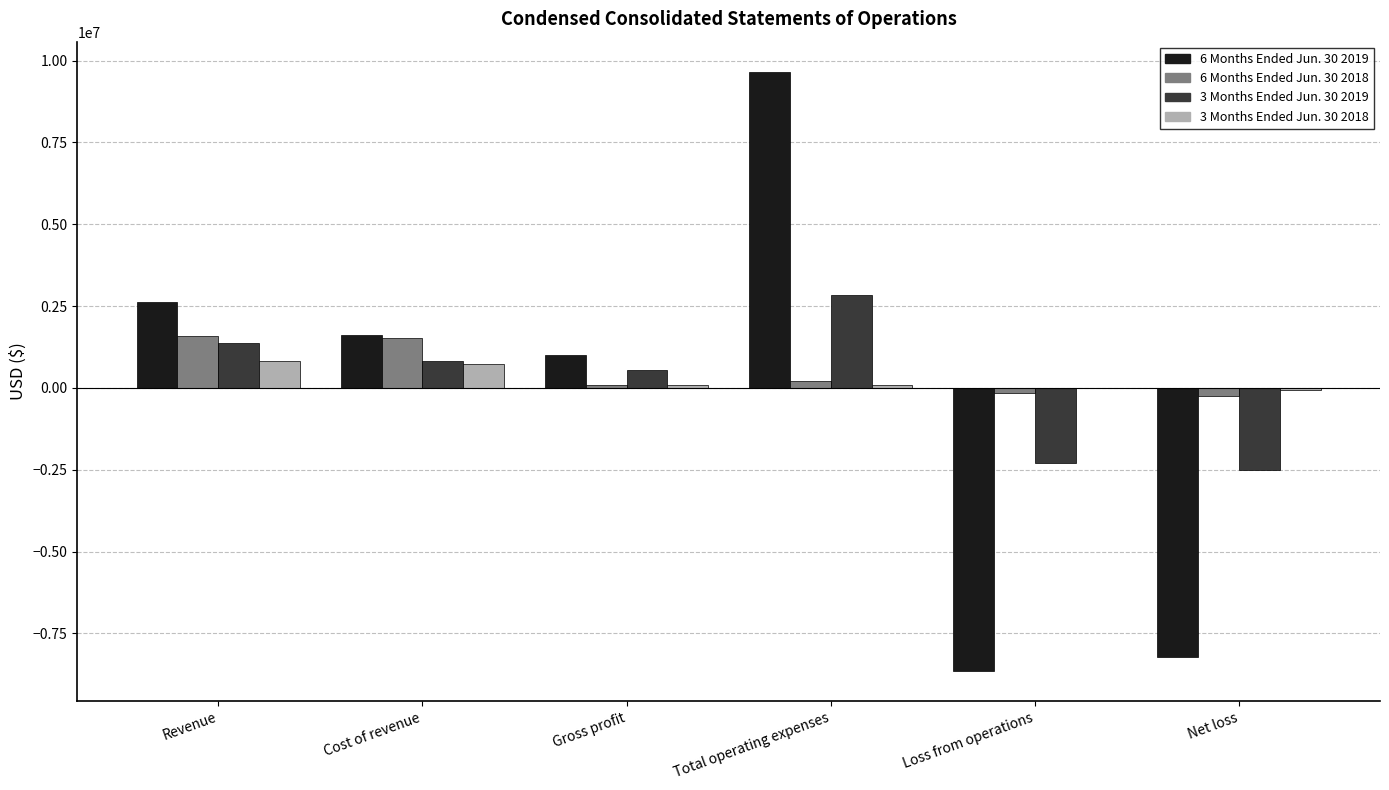

What are all the series names shown in the legend?

6 Months Ended Jun. 30 2019, 6 Months Ended Jun. 30 2018, 3 Months Ended Jun. 30 2019, 3 Months Ended Jun. 30 2018